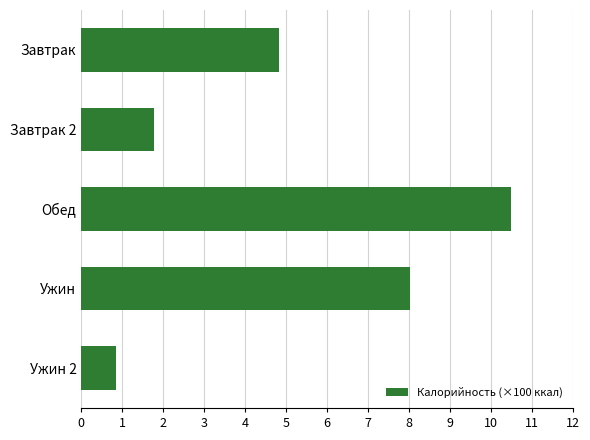

Reading top to bottom, list all the values displayed in this chart.

Завтрак=4.8	Завтрак 2=1.8	Обед=10.5	Ужин=8.0	Ужин 2=0.8